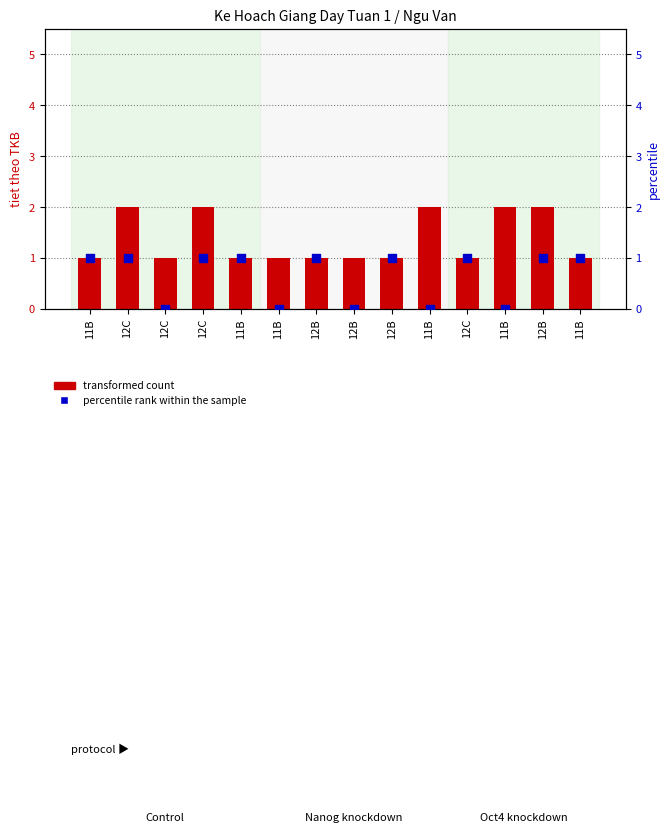

At which category is the sum across all series the highest?

12C